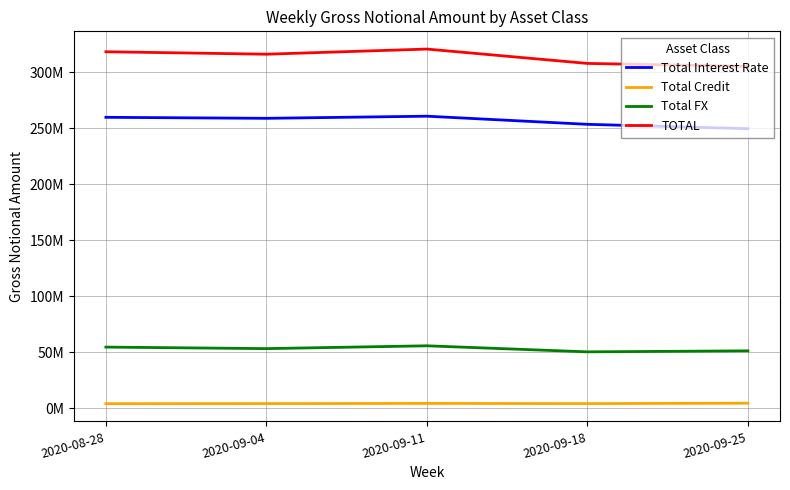

How many interior local peaks does the Total Interest Rate series have?

1